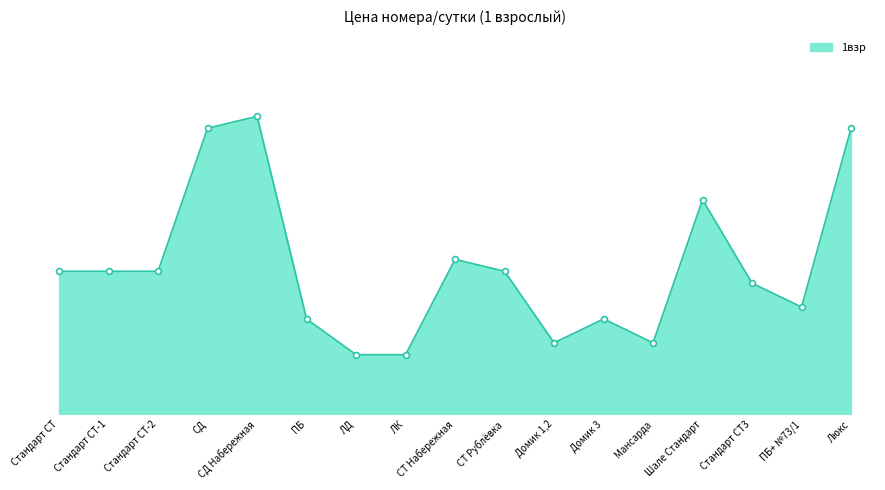

What is the change in value from ПБ+ №73/1 to Люкс?

+7500